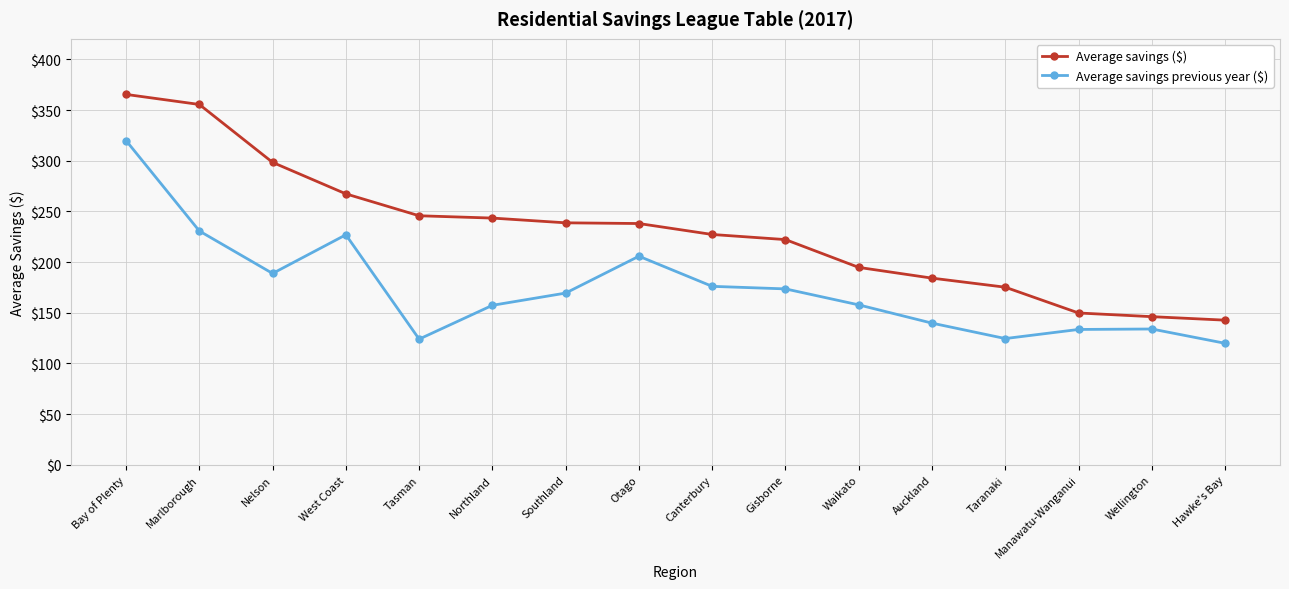

The value of Average savings ($) at Wellington is 146.2. True or false?

True